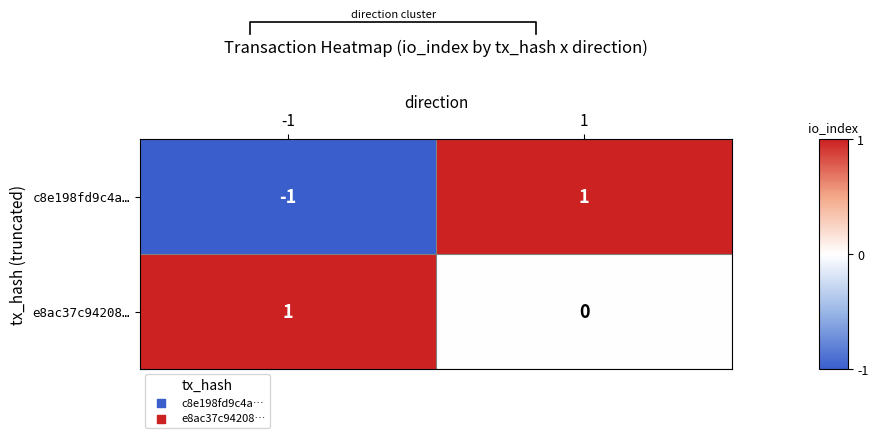

Where is c8e198fd9c4a… nearest to the value 0?

-1